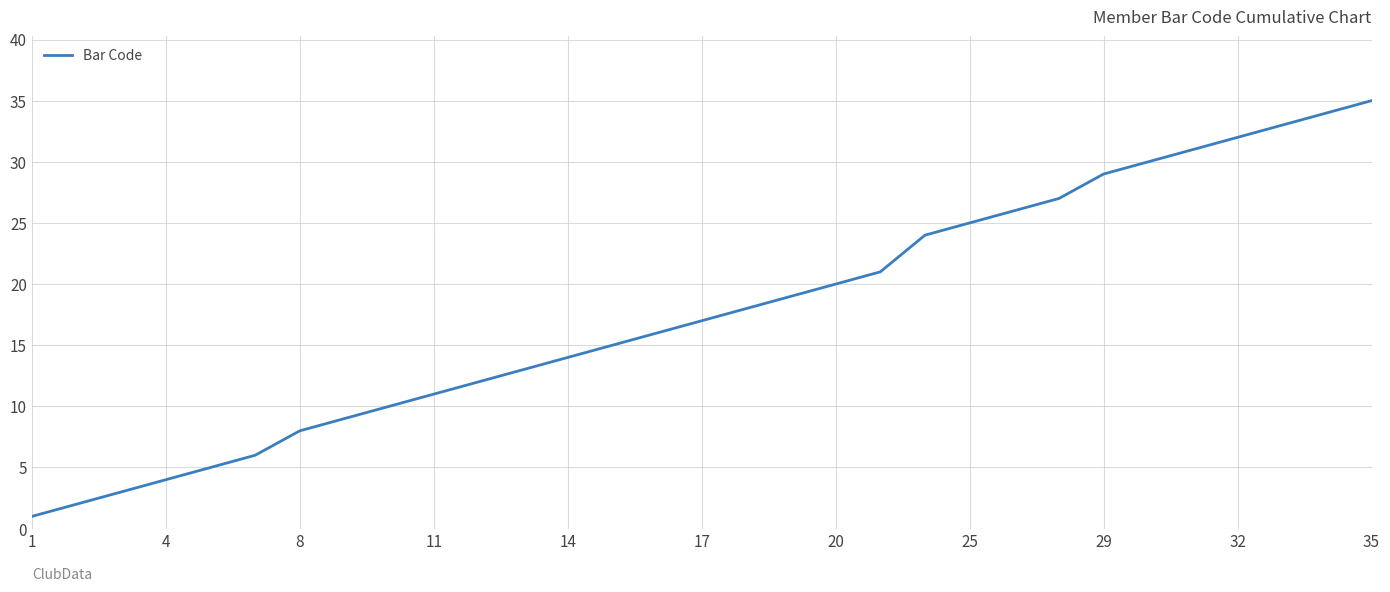

How many distinct data groups are displayed?

1